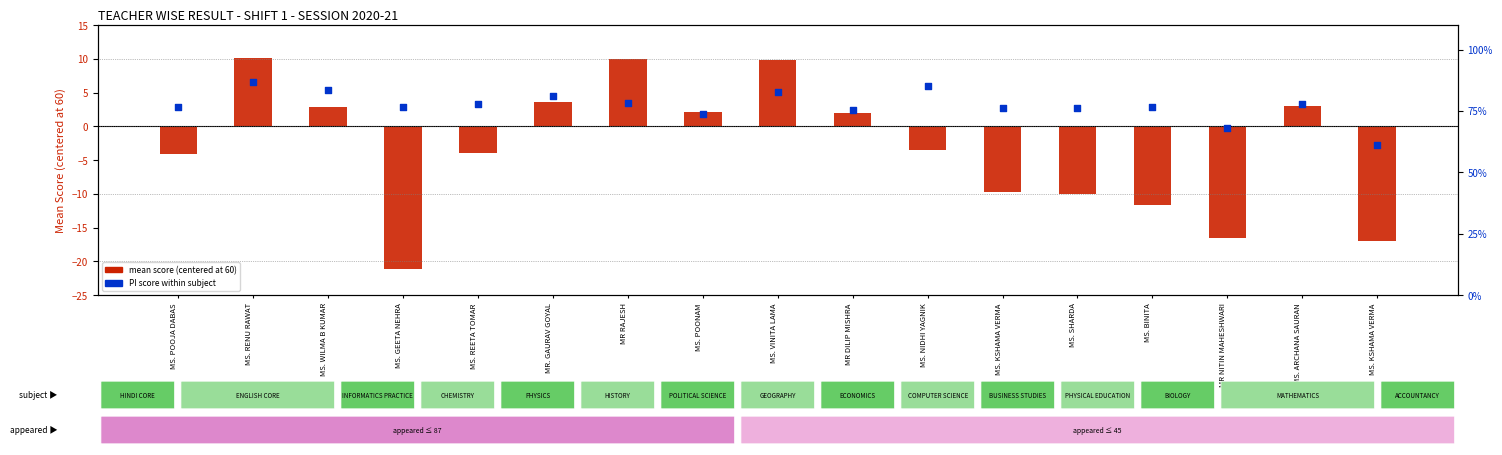

At how many categories does at least one series exceed 18?

17